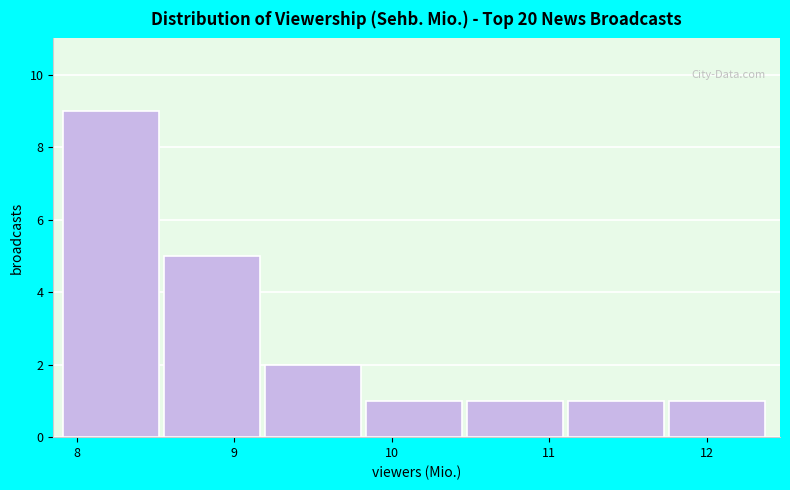

What is the height of the bar covering 11.1 to 11.8 on the x-axis? Neither the bar edges nor the heights are printed on the chart, so give them approximately, as read against the axes.

1